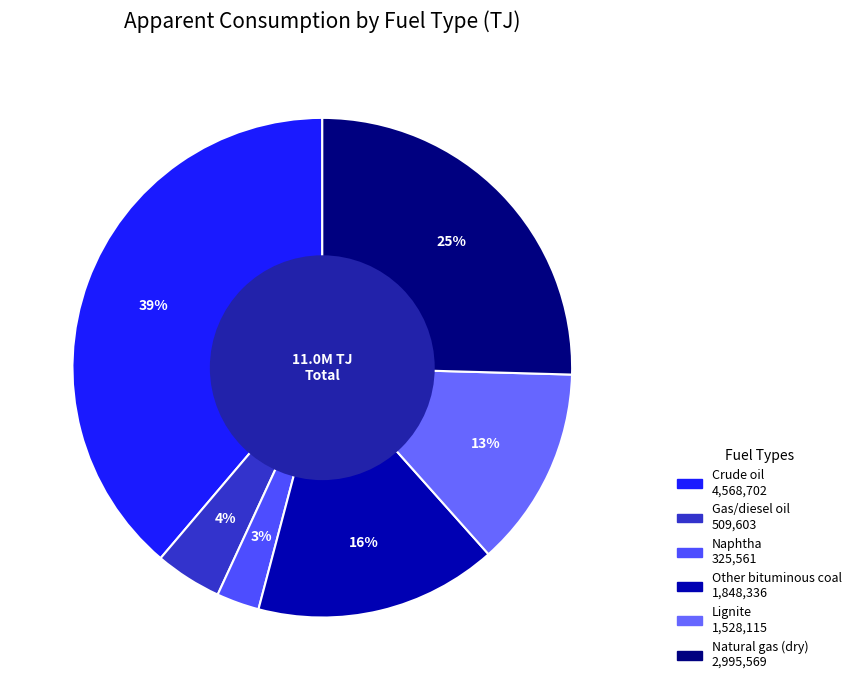

Which slice is the largest?

Crude oil